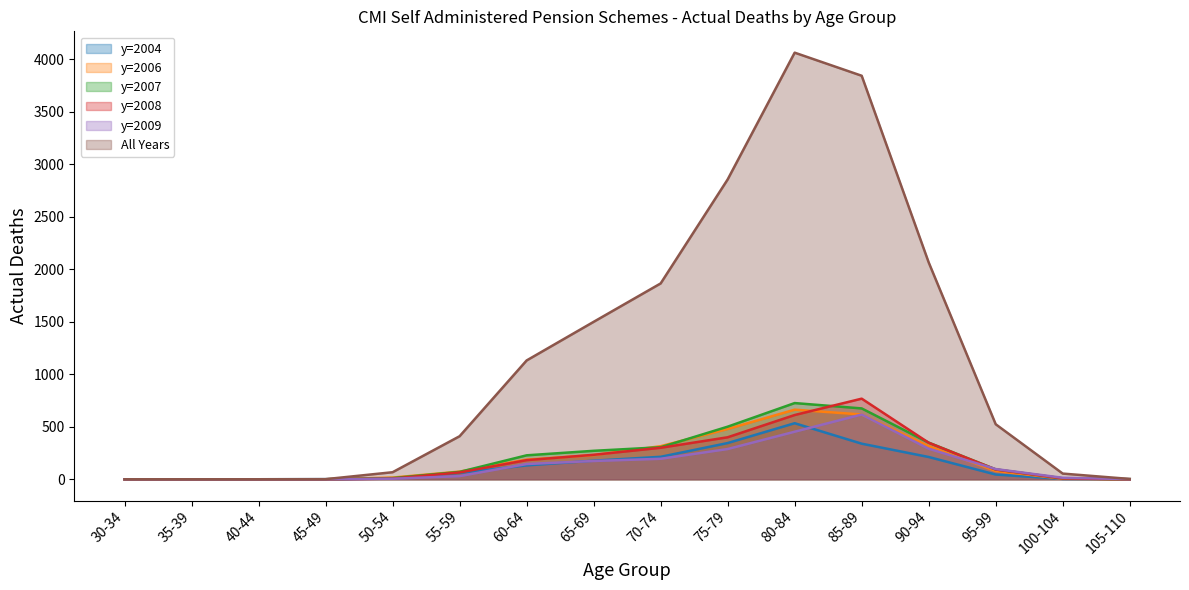

What is the average value of the y=2008 series?

188